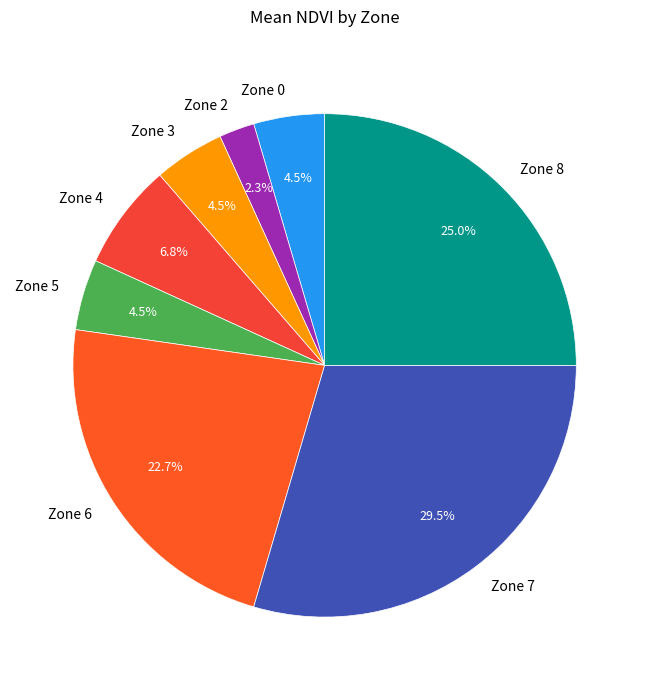

Which has a higher value, Zone 2 or Zone 0?

Zone 0